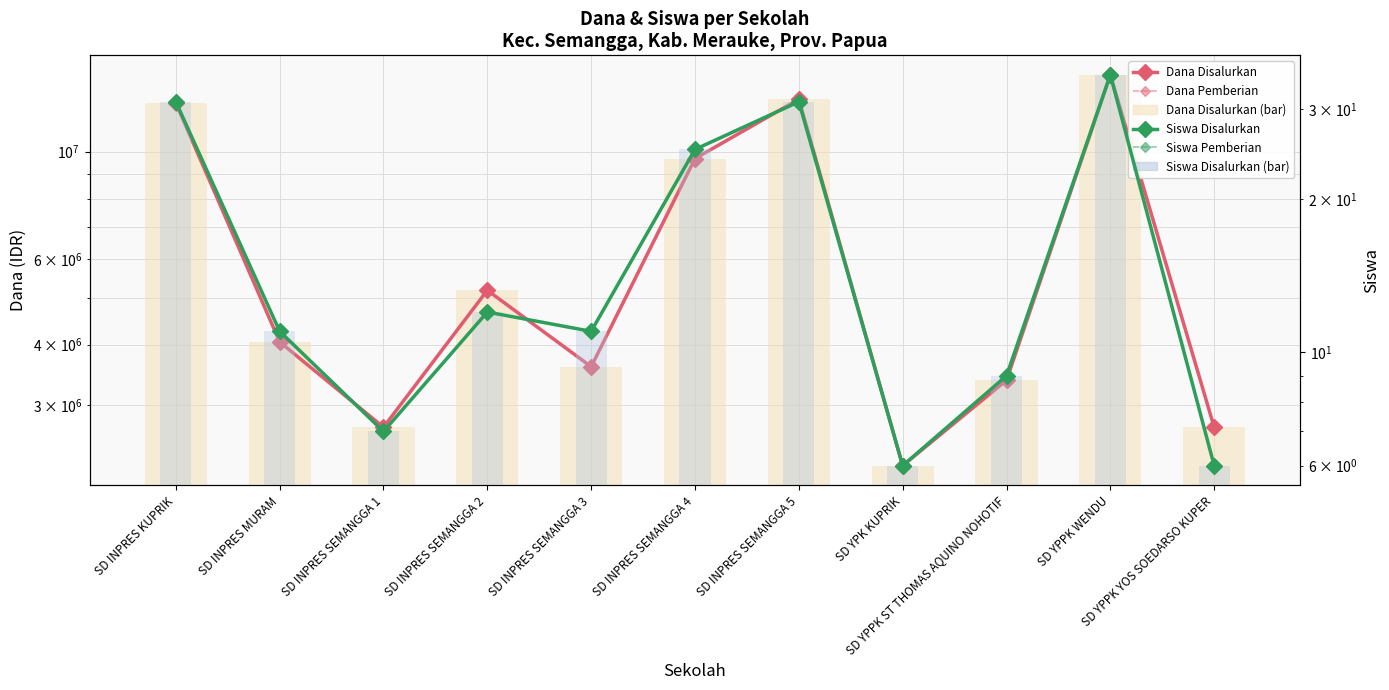

At which label does Dana Pemberian first exceed 4050000?

SD INPRES KUPRIK